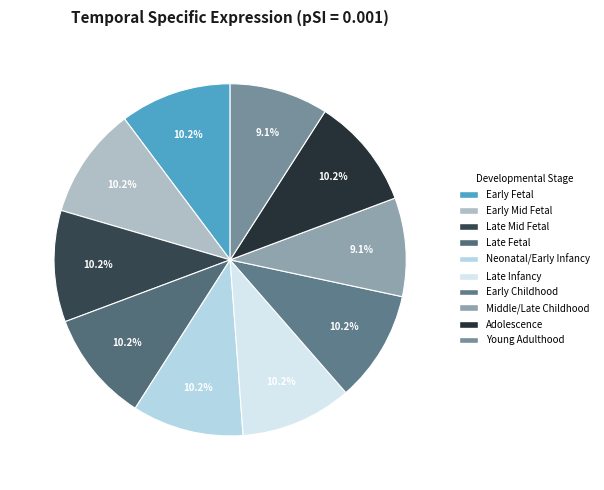

Which slice is the largest?

Cortex.Early.Fetal